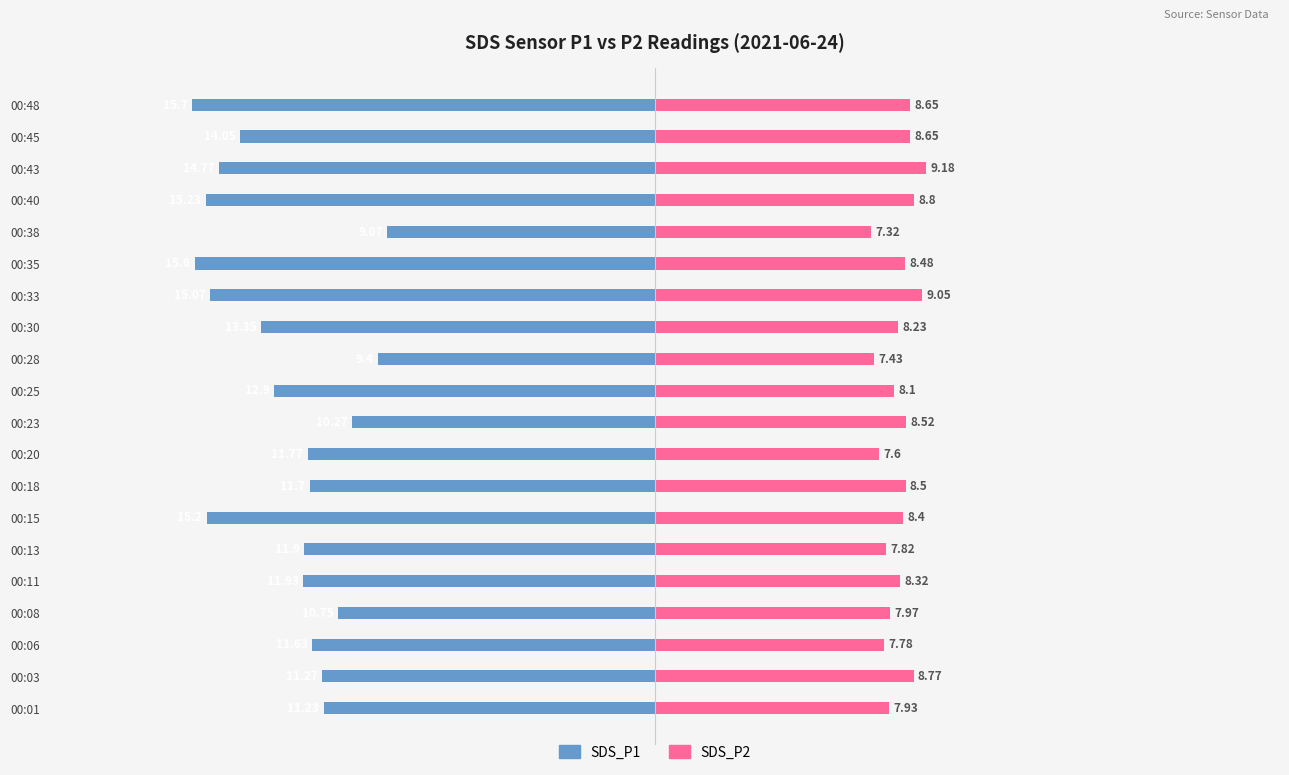

How many bars are there in total?

40